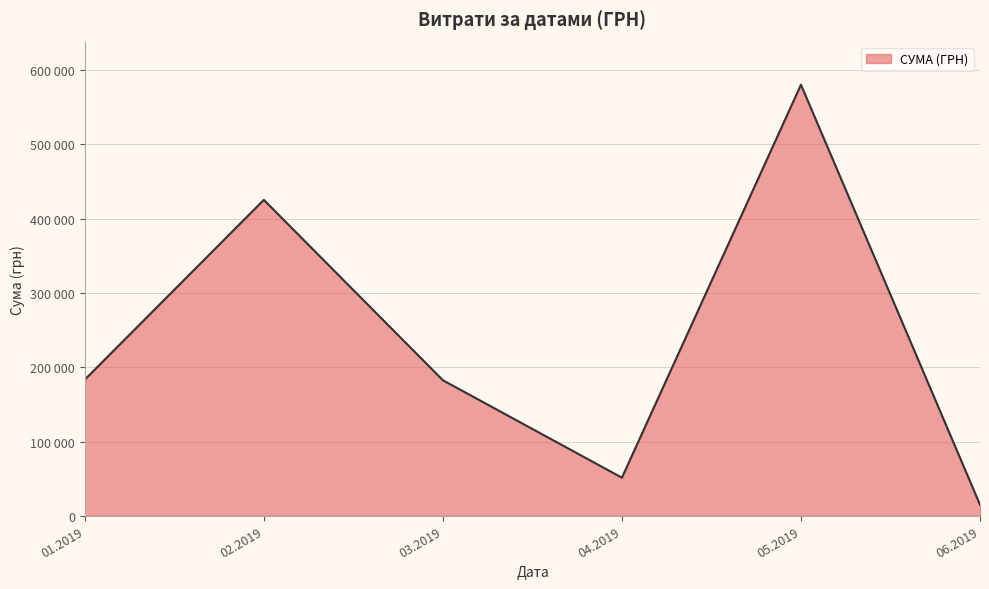

Does the chart display data point markers on the line(s)?

No